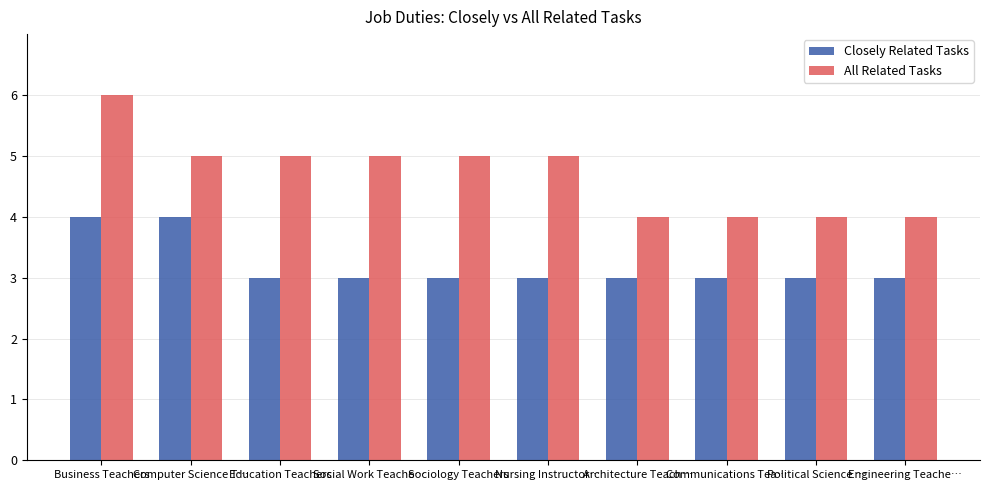

What is the value of the Closely Related Tasks bar at the 6th from the left?

3